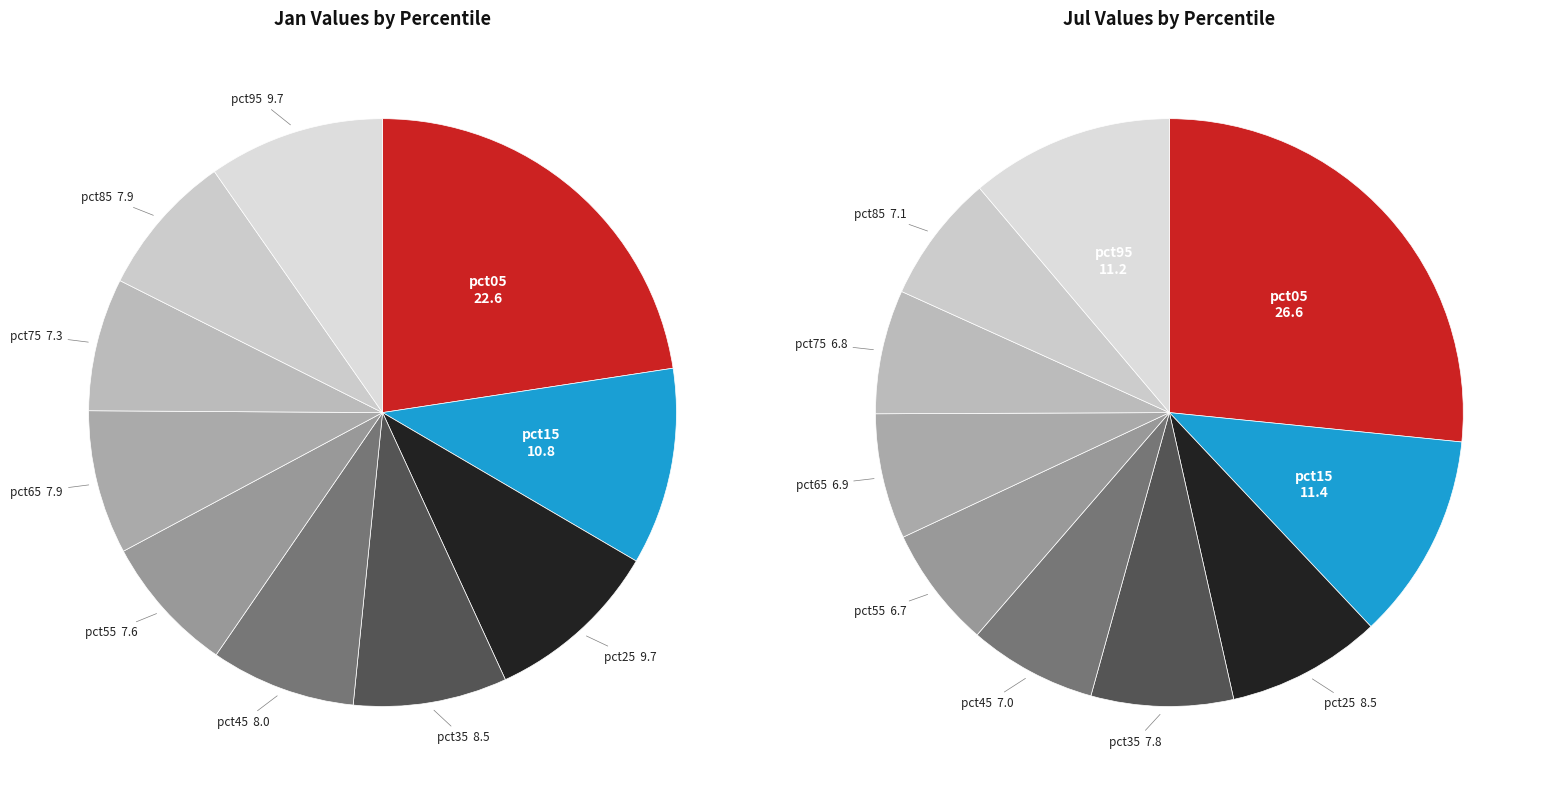

Combined, do values_jan and 8 account for over 50%?

No